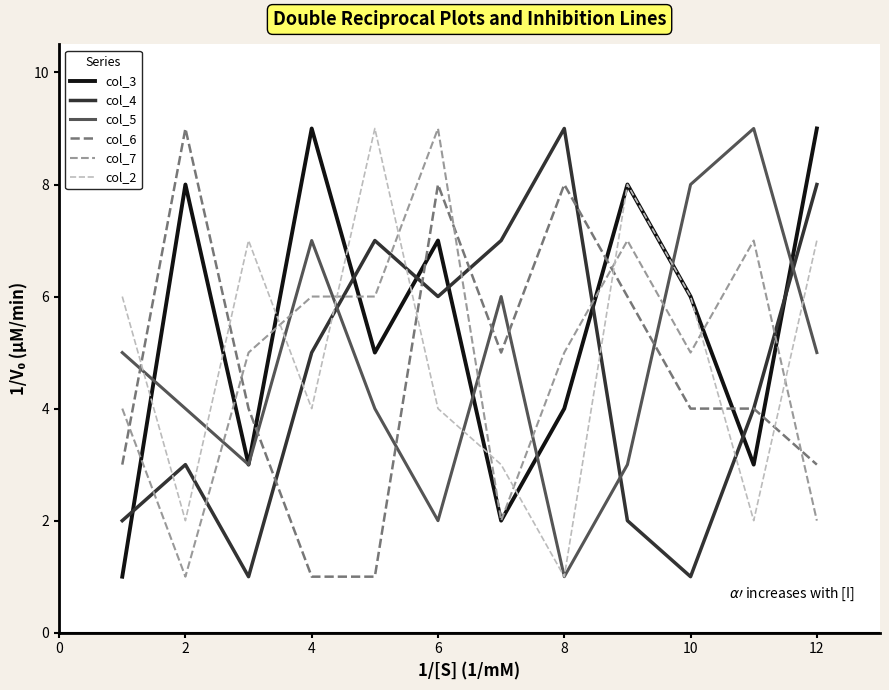

How many series are shown in this chart?

6